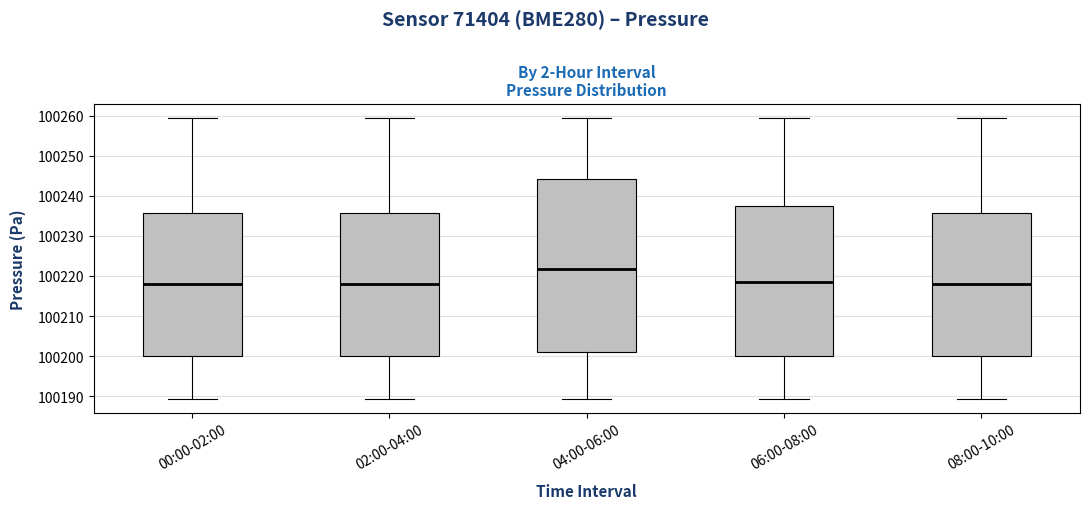

Which box's median line is the highest?

04:00-06:00